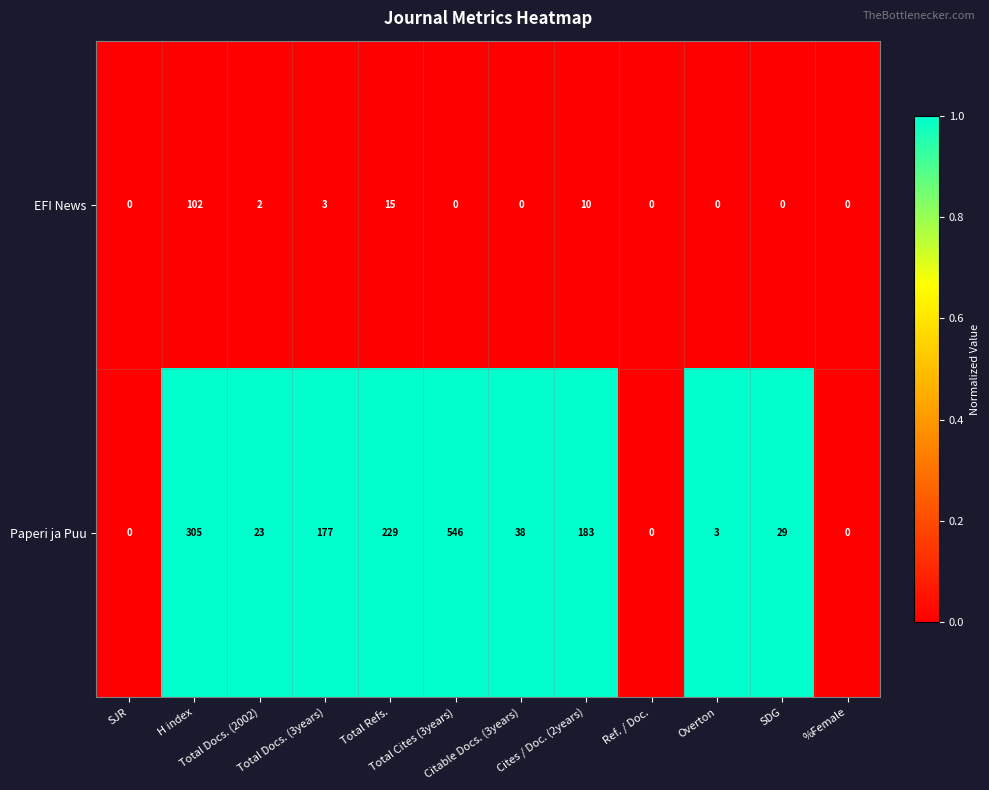

What is the sum of all Paperi ja Puu values?

1533